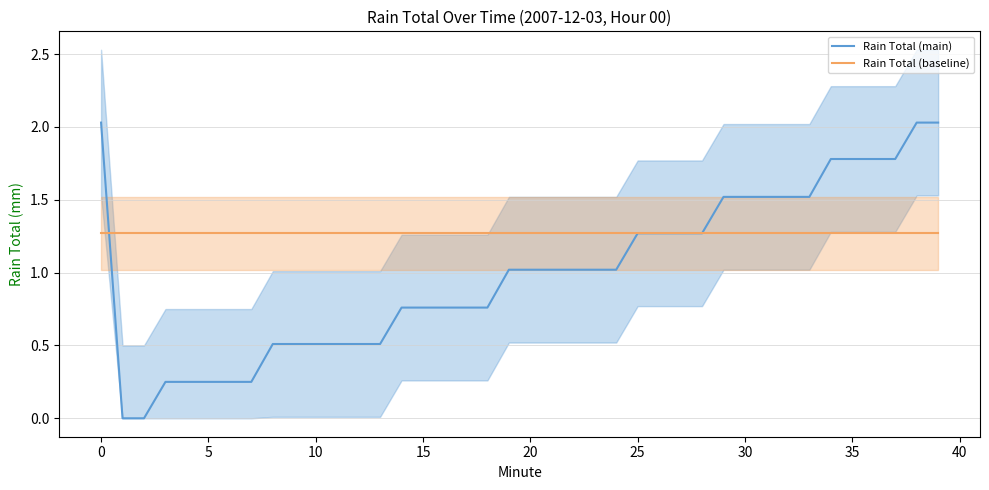

Rank the series by their maximum value, from highest to lowest.

Rain Total (main), Rain Total (baseline)